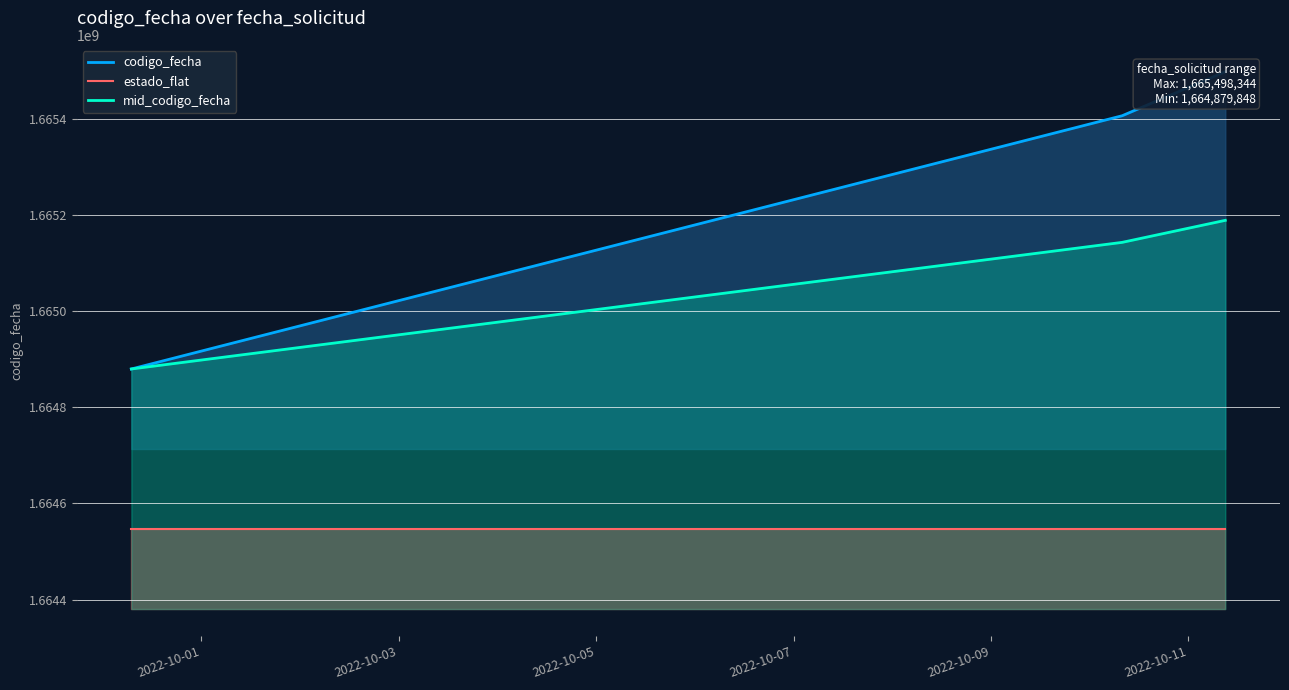

What are all the series names shown in the legend?

codigo_fecha, estado_flat, mid_codigo_fecha